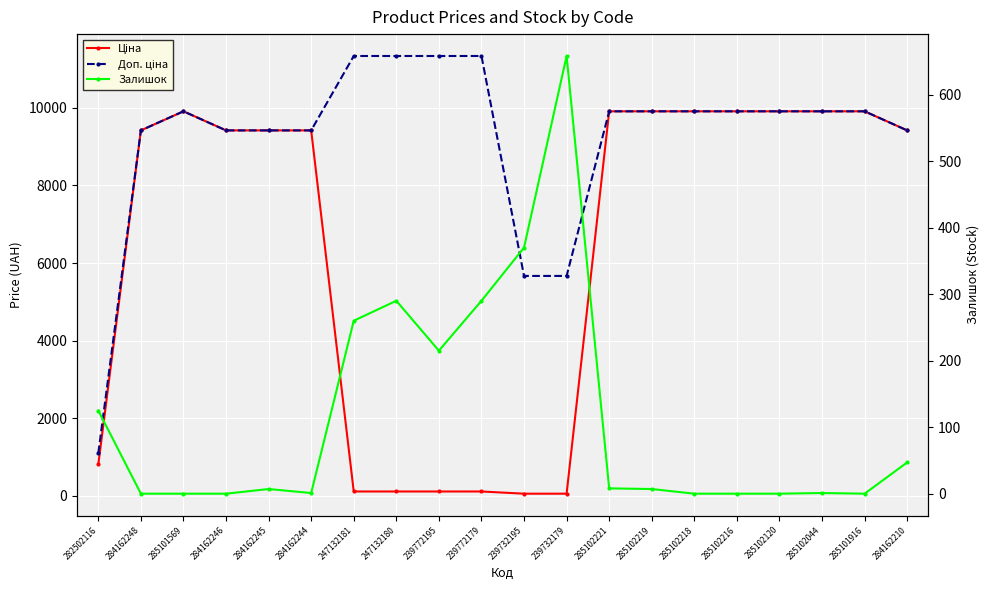

How many values in the Ціна series exceed 9416?

13